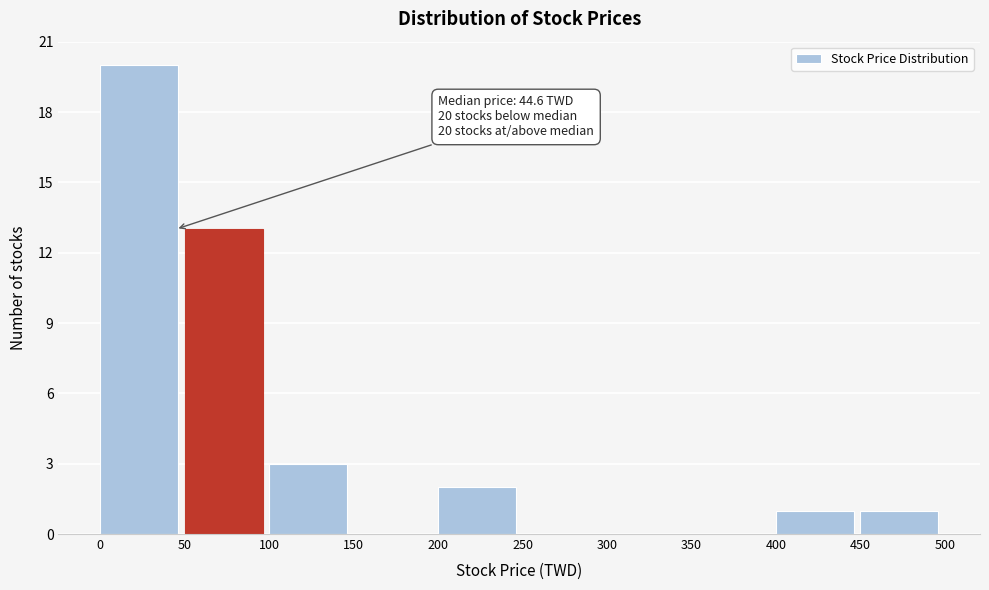

Which range on the x-axis has the tallest bar?

0 to 50